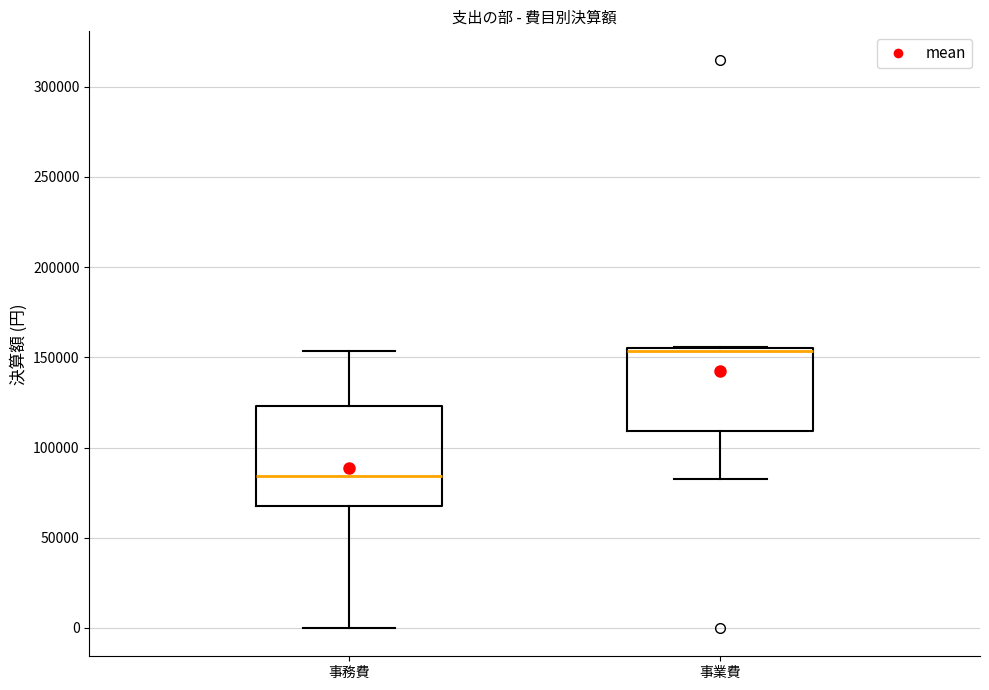

Reading left to right, transcribe this box plot: for each box, give where its median line is, the range the box spans, and where its two whiskers end, as read against the y-axis. The values are not printed on the chart, so give them approximately, as read against the axis.

事務費: median 85000, box 70000 to 125000, whiskers 0 to 155000
事業費: median 155000 (just below the box's upper edge), box 110000 to 155000, whiskers 85000 to 155000